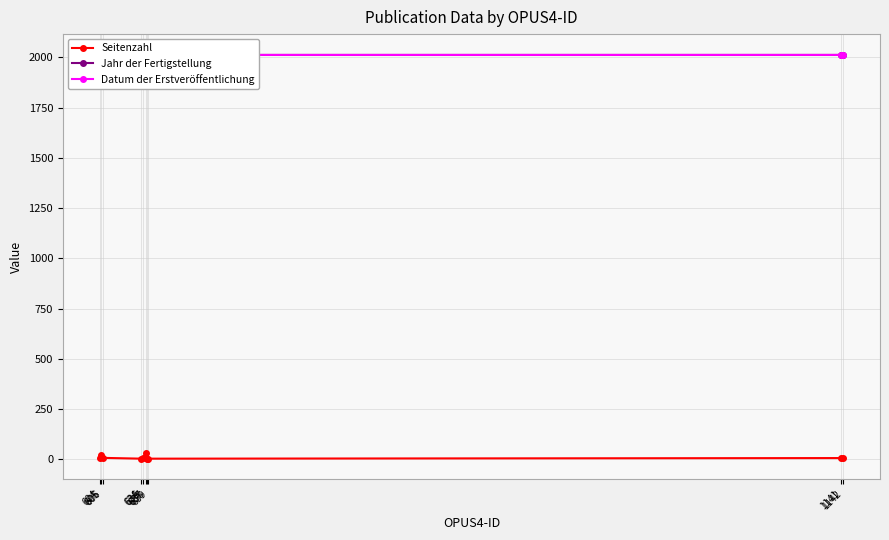

True or false: Datum der Erstveröffentlichung and Jahr der Fertigstellung cross at least once.

False